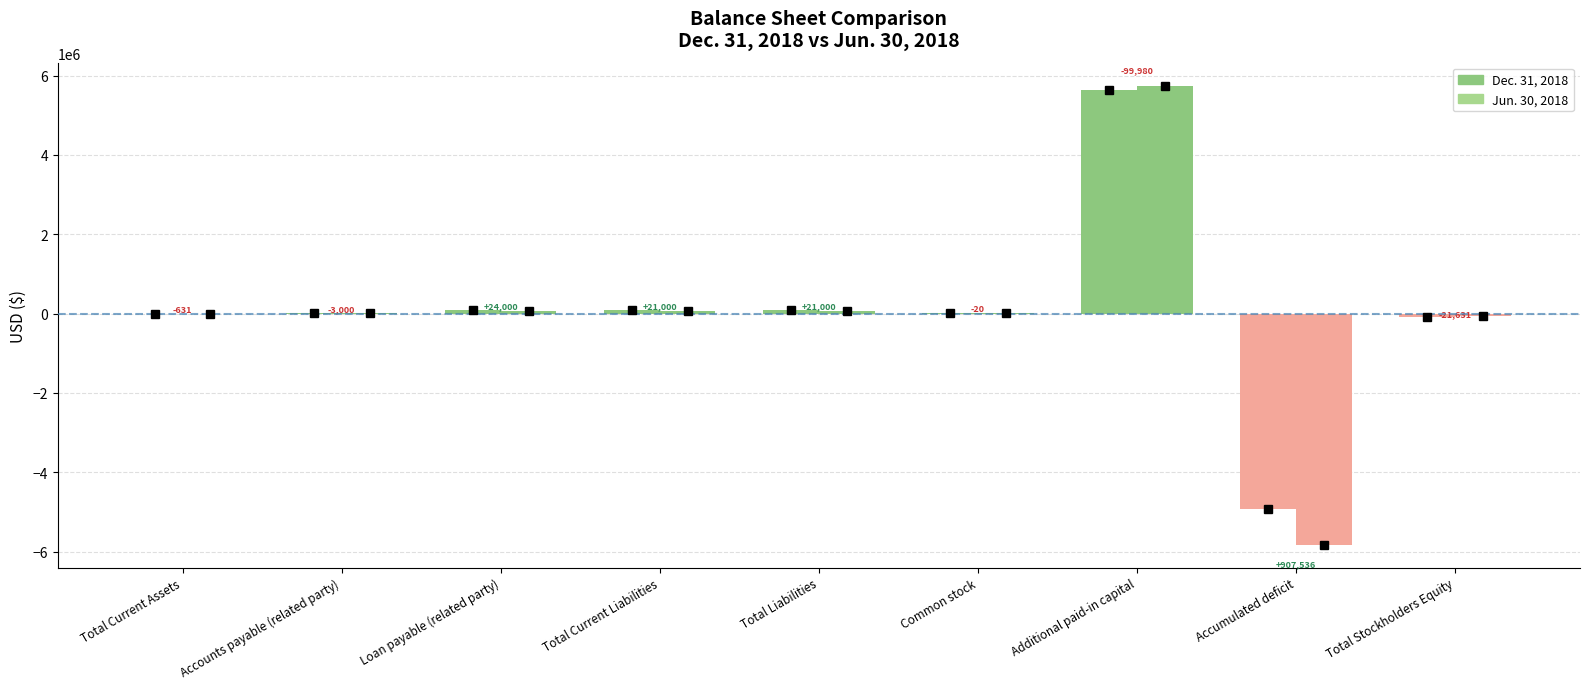

Reading left to right, transcribe all the data shown in this chart.

Dec. 31, 2018: 530	9000	84000	93000	93000	3630	5648270	-4915203	-92470
Jun. 30, 2018: 1161	12000	60000	72000	72000	3650	5748250	-5822739	-70839